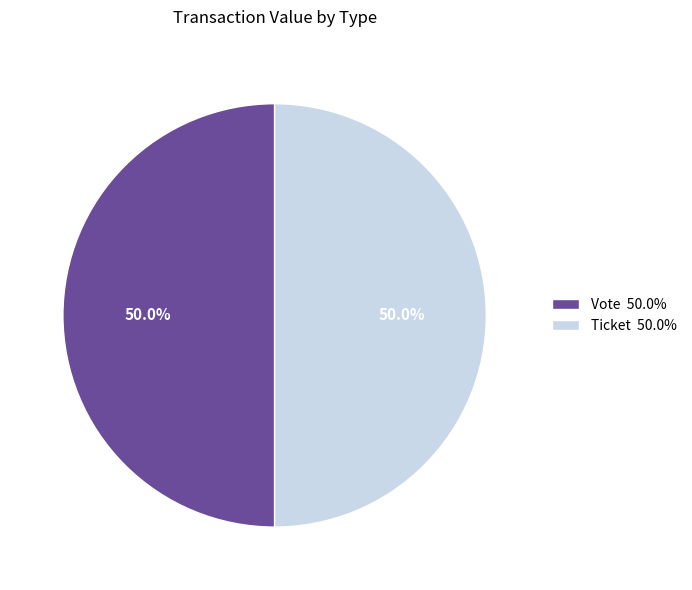

Count the number of slices in the pie.

2